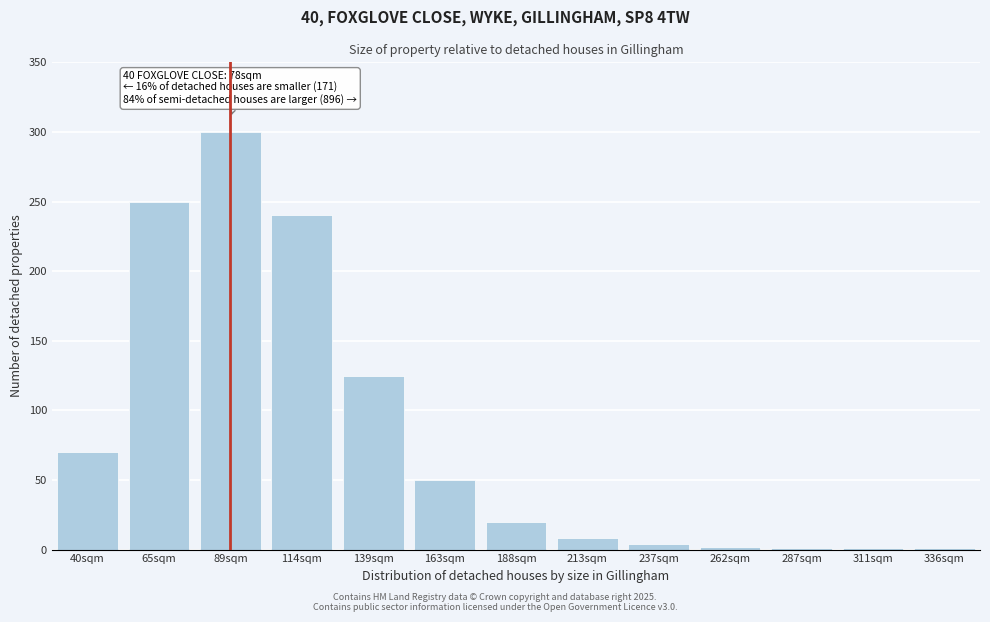

At which label is the value closest to 150?

139sqm